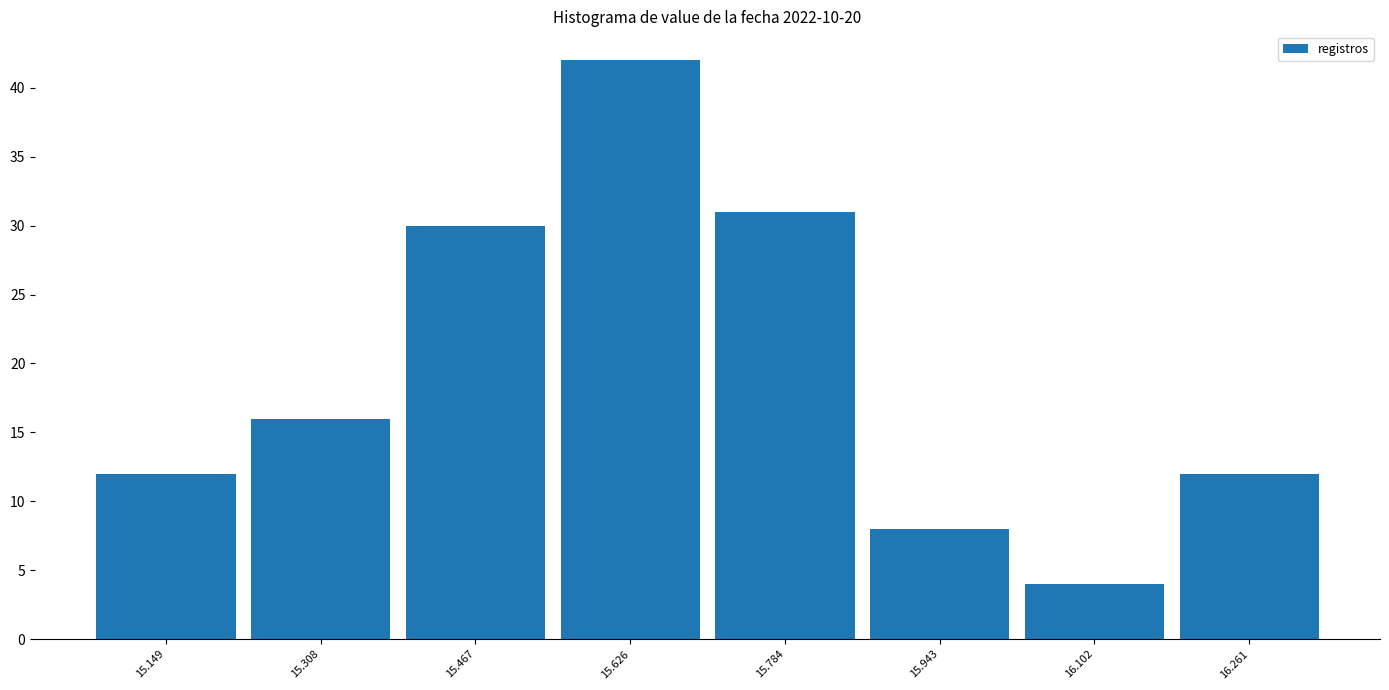

How tall is the bar that spans 15.08 to 15.22 on the x-axis? Neither the bar edges nor the heights are printed on the chart, so give them approximately, as read against the axes.

12